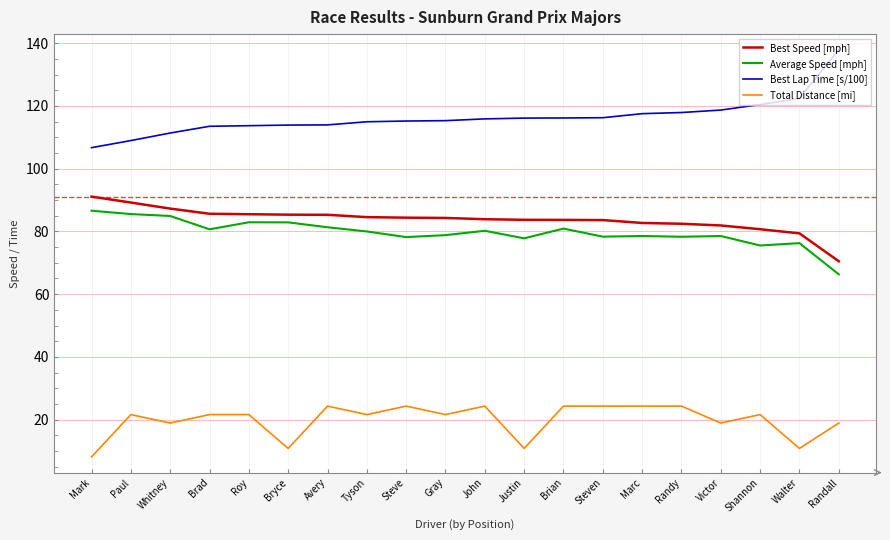

Which category has the lowest value in the Average Speed [mph] series?

Randall